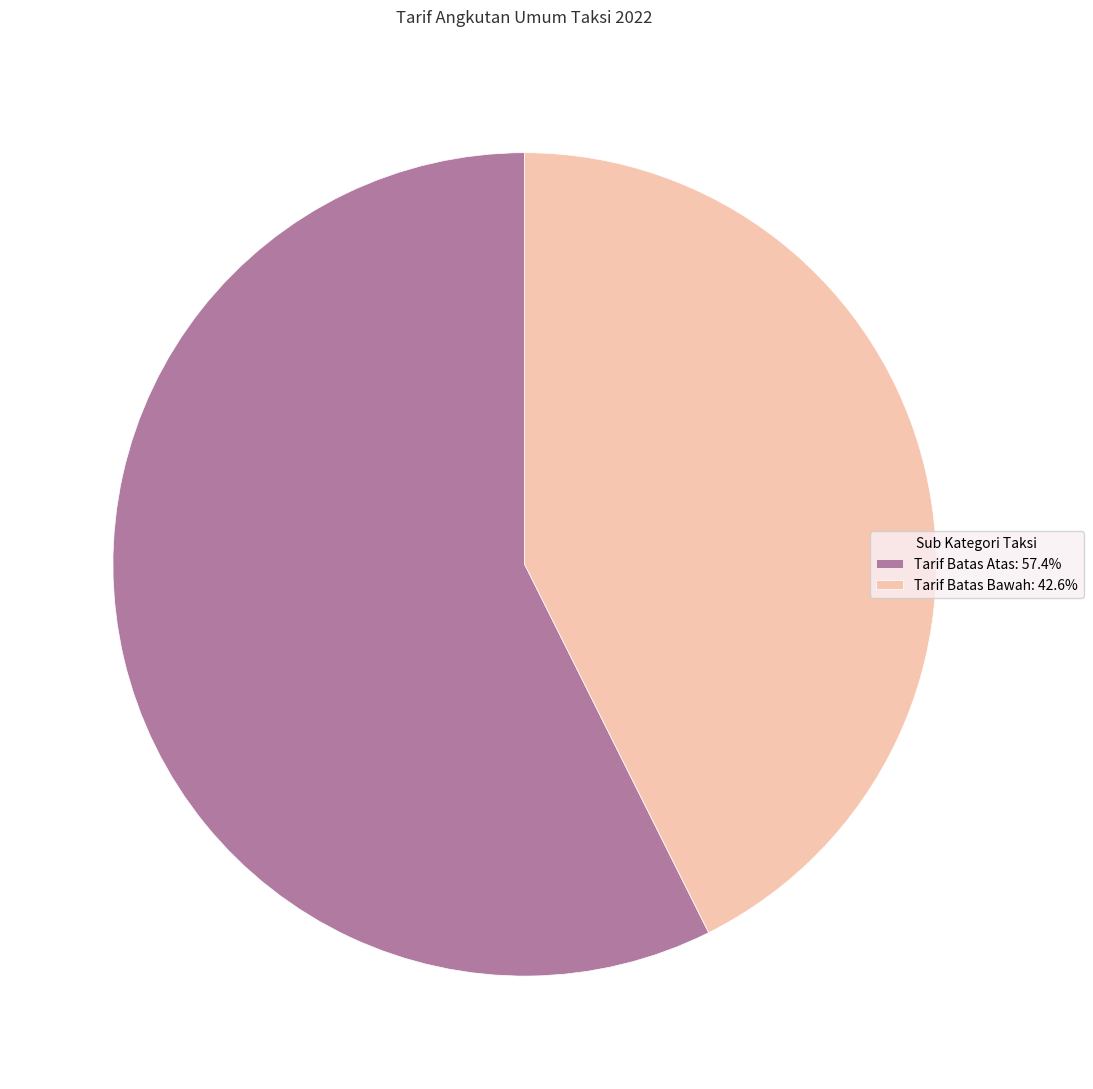

Is the sum of Tarif Batas Atas: 57.4% and Tarif Batas Bawah: 42.6% greater than half?

Yes